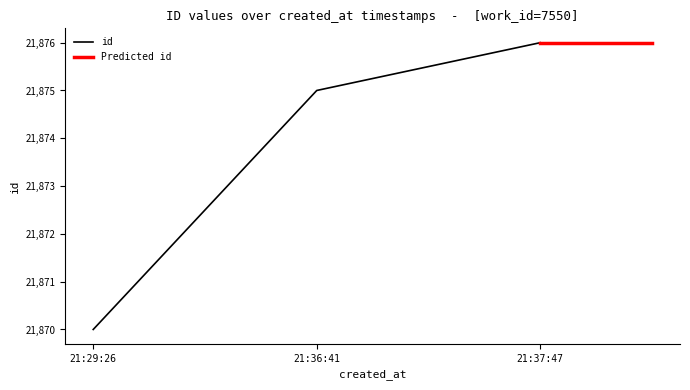

Reading left to right, what are all the values shown in this chart?

21870	21875	21876